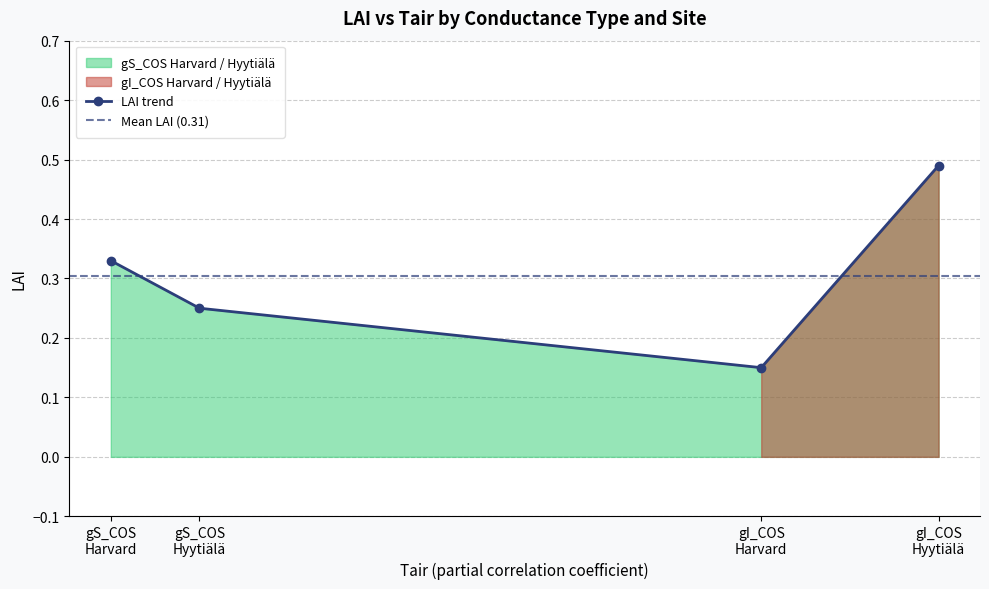

Count the LAI trend values in the range 0 to 1.

4